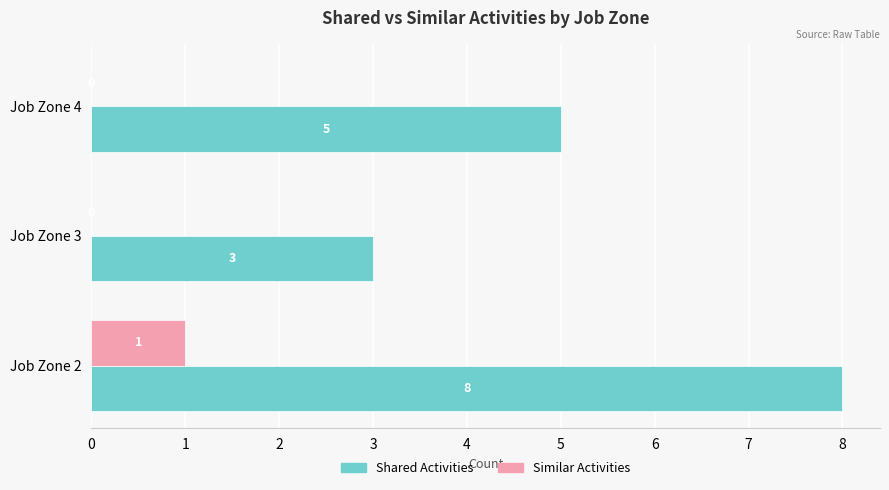

What is the sum of the Shared Activities values at Job Zone 4 and Job Zone 3?

8